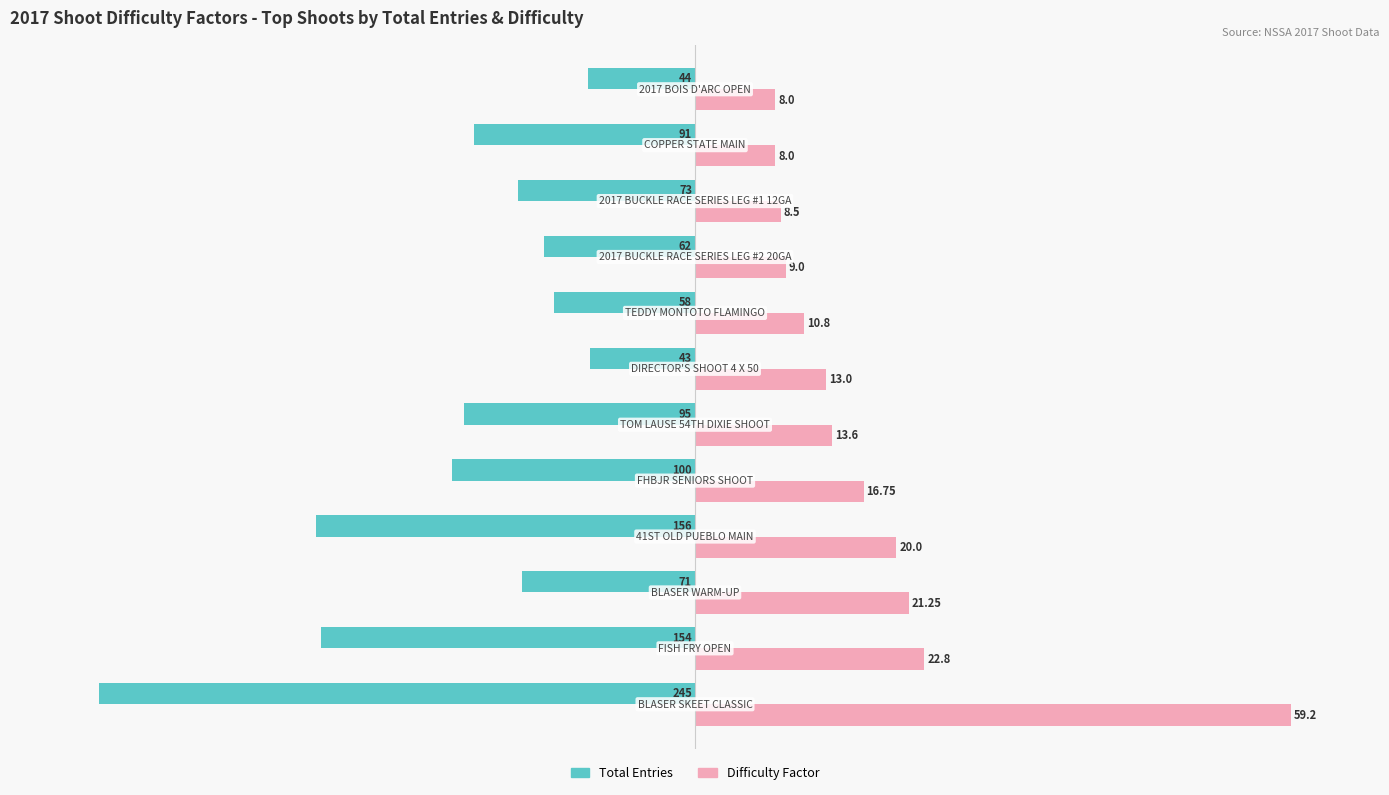

What are all the series names shown in the legend?

Total Entries, Difficulty Factor